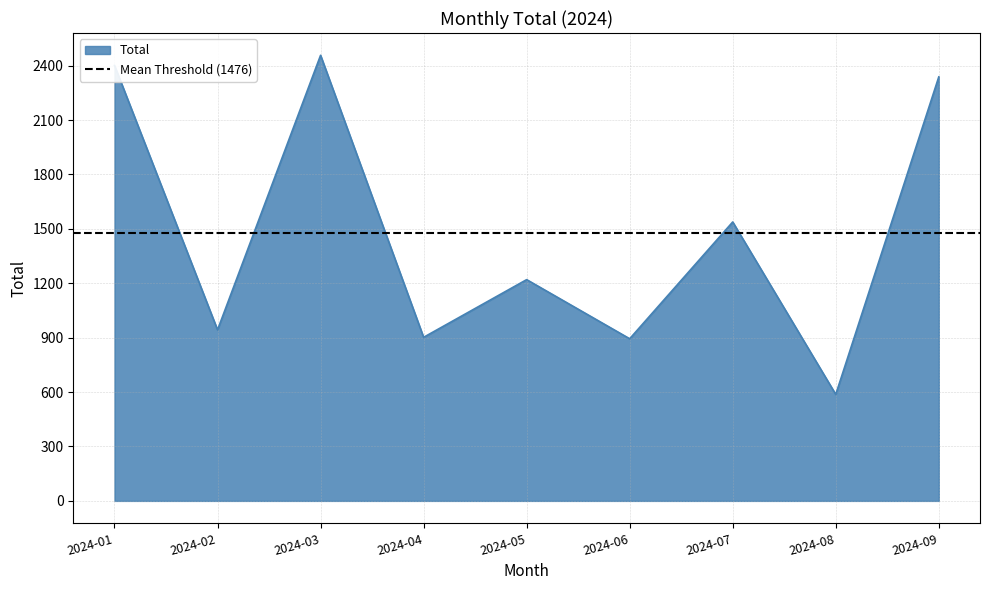

How many points are higher than both their immediate neighbors (excluding endpoints)?

3